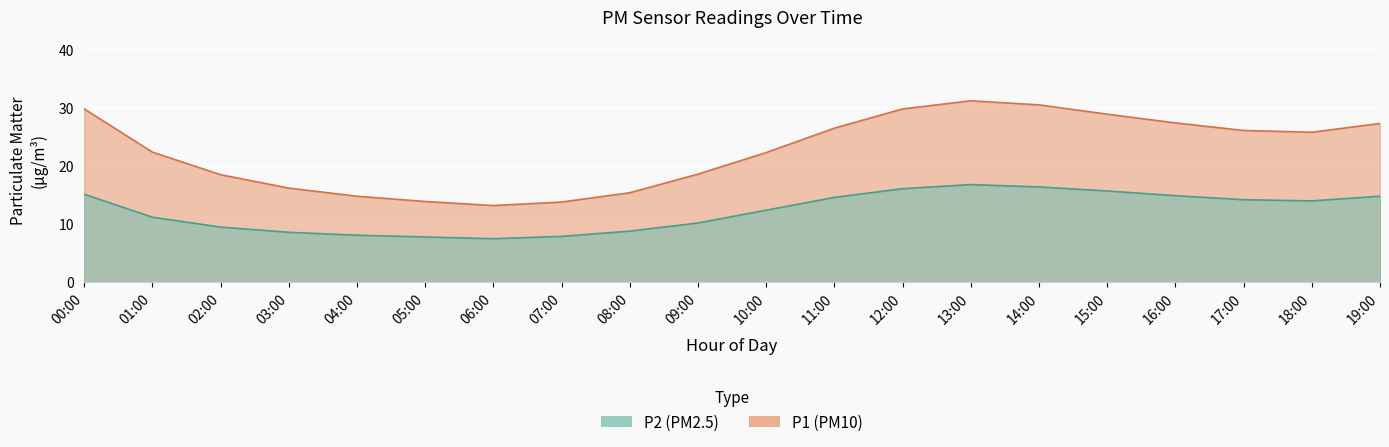

What is the label of the 1st point from the left?

00:00